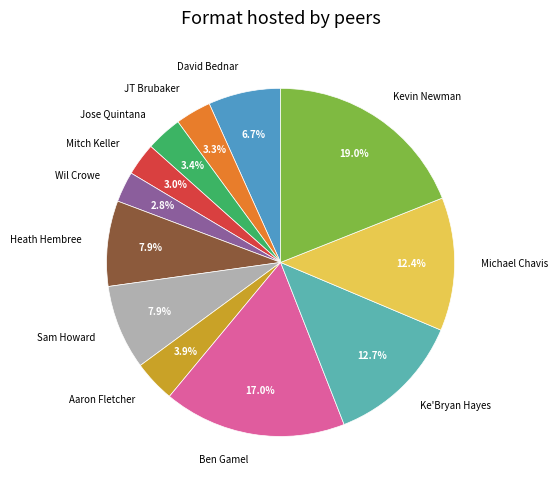

To the nearest percent, what portion does JT Brubaker represent?

3%